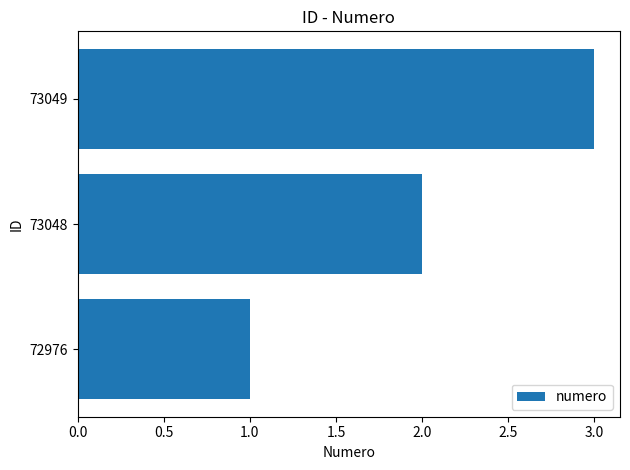

What is the ratio of the value at 72976 to the value at 73049?

0.3